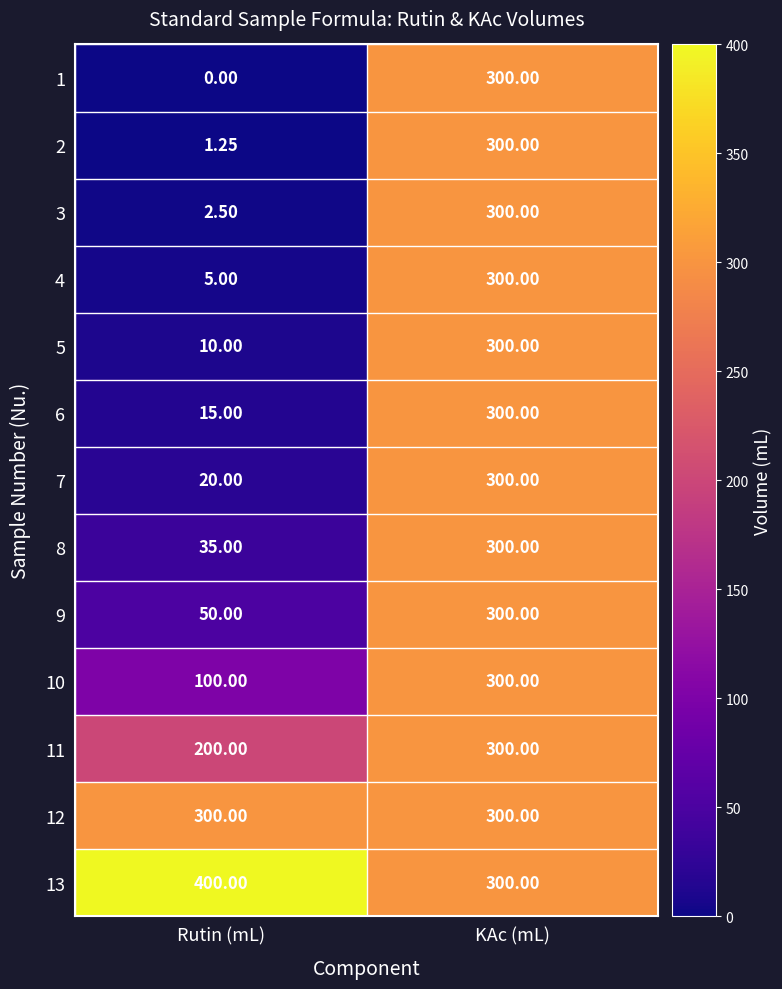

At which label is 4 closest to 152?

Rutin (mL)